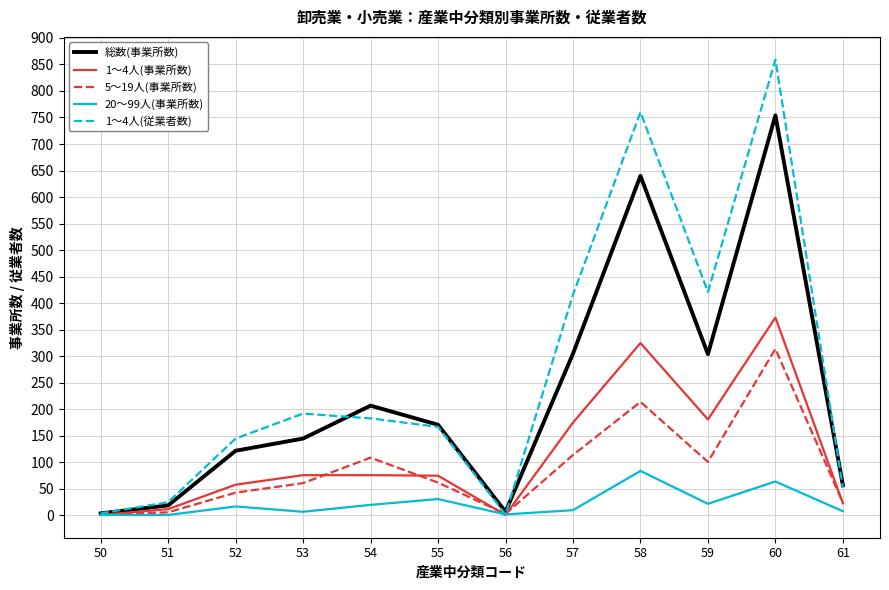

Which series has the widest spread of values?

1～4人(従業者数)